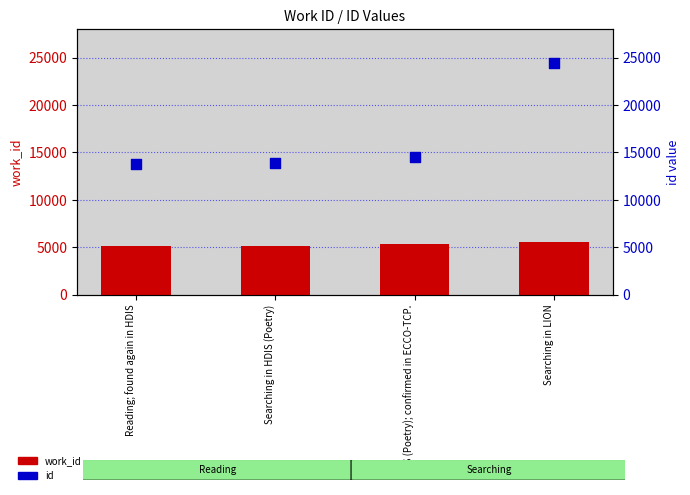

Which series reaches the minimum Y coordinate?

work_id